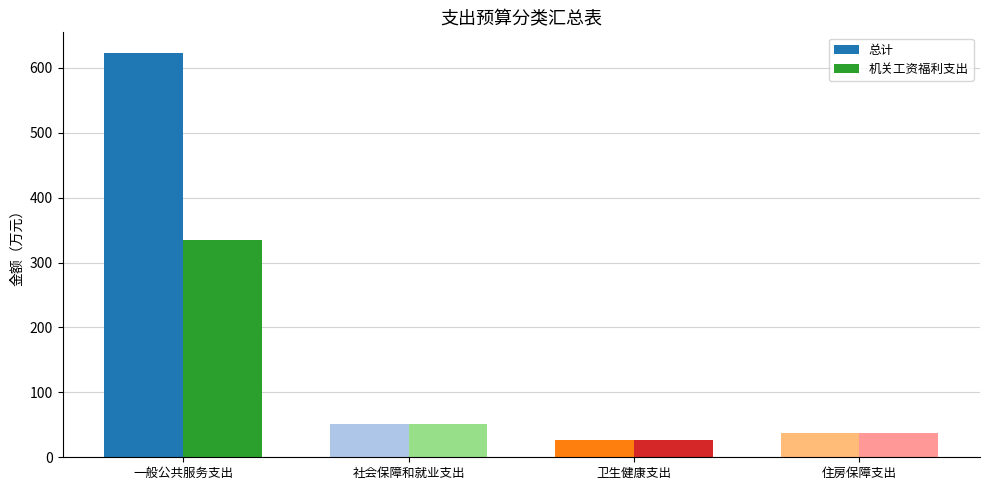

What is the difference between the 总计 values at 社会保障和就业支出 and 住房保障支出?

12.6